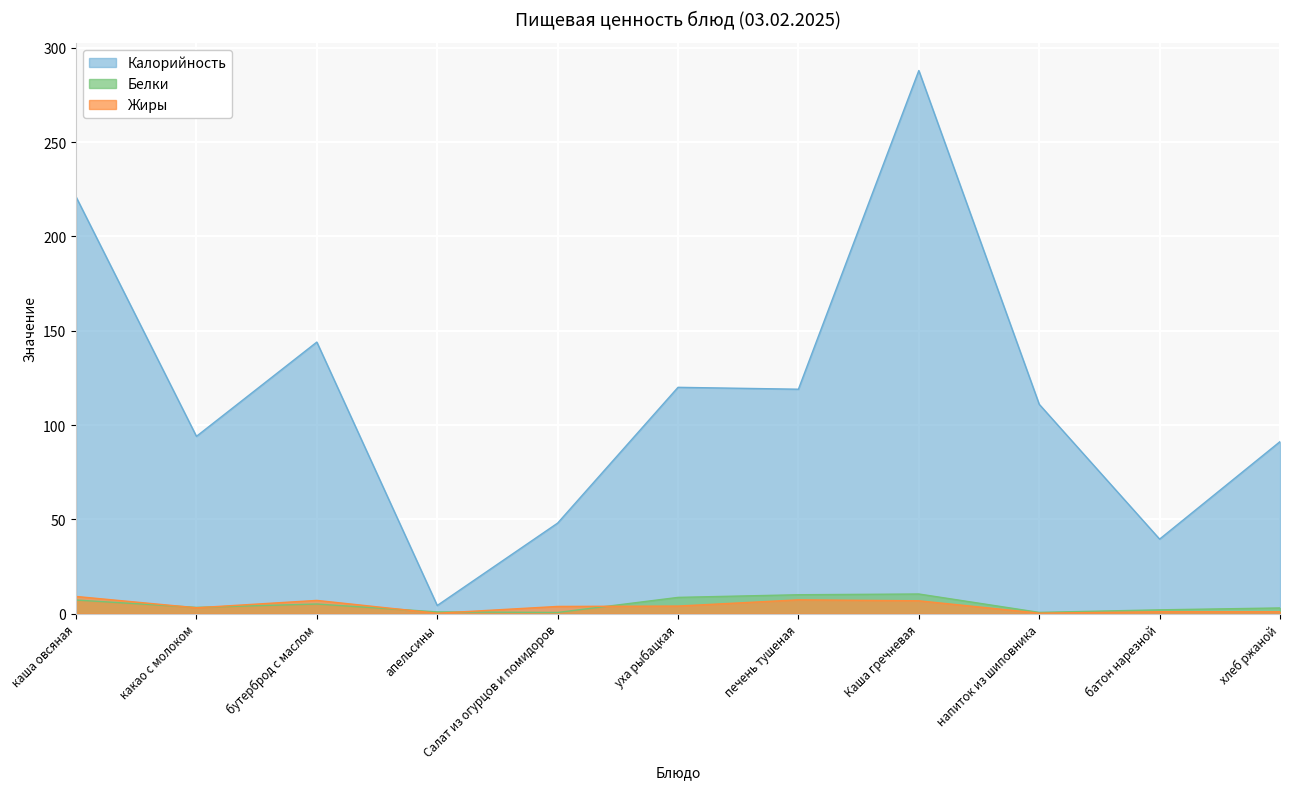

Which category has the highest value in the Жиры series?

каша овсяная